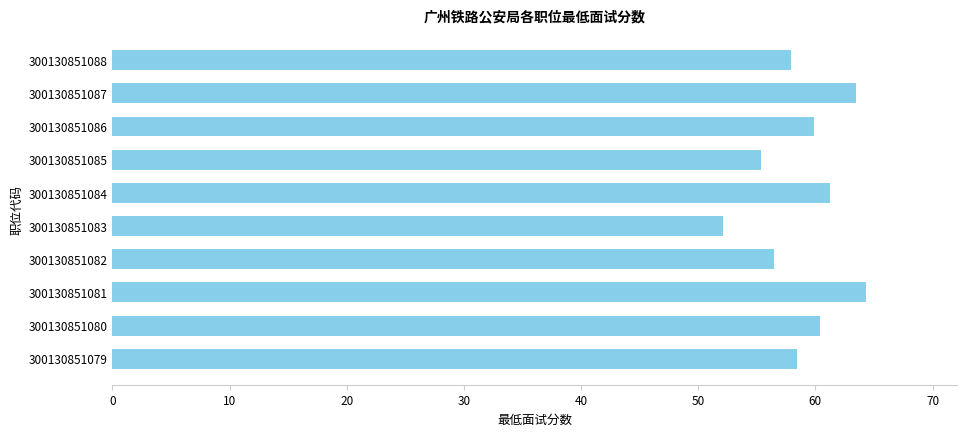

What is the ratio of the value at 300130851080 to the value at 300130851087?

1.0